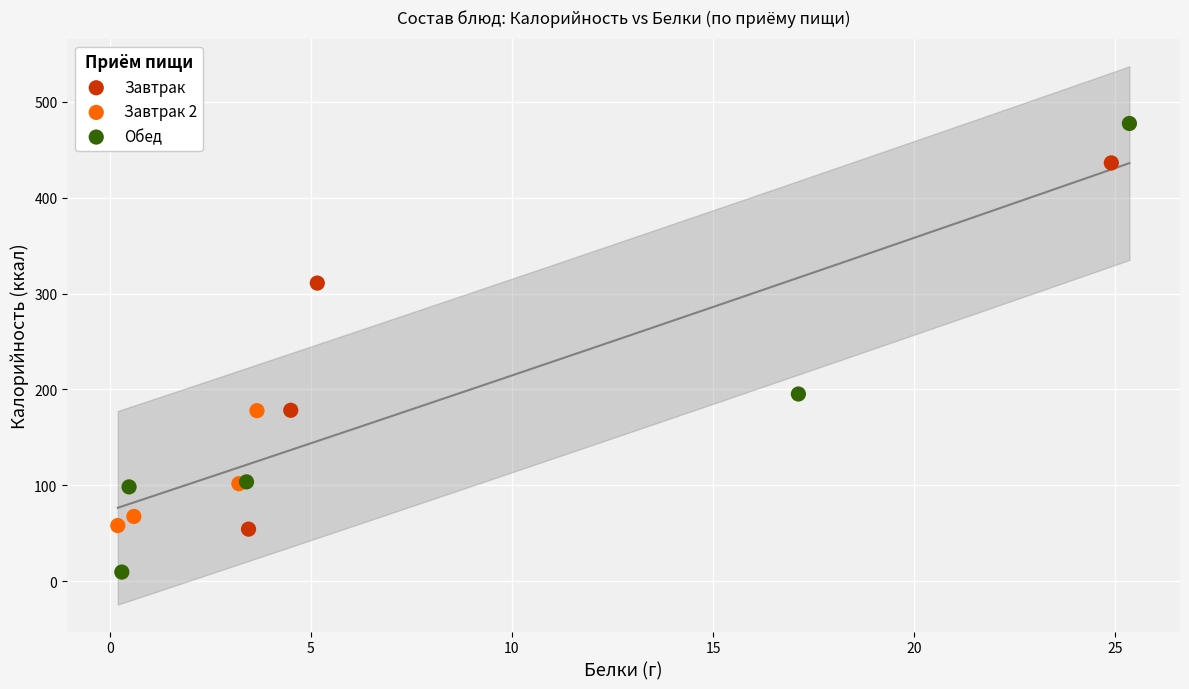

Which series reaches the minimum Y coordinate?

Обед